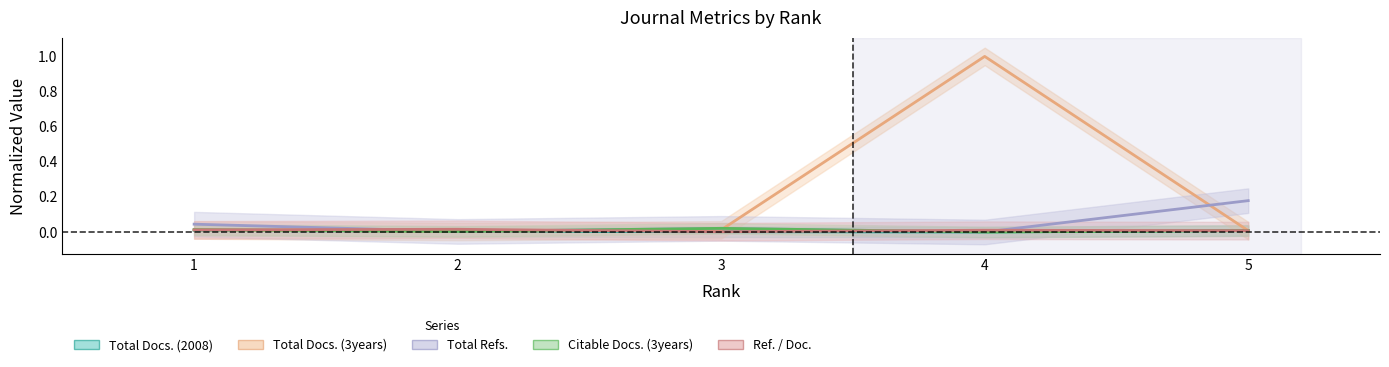

The Total Docs. (2008) series shows 0.0 at 1. True or false?

True